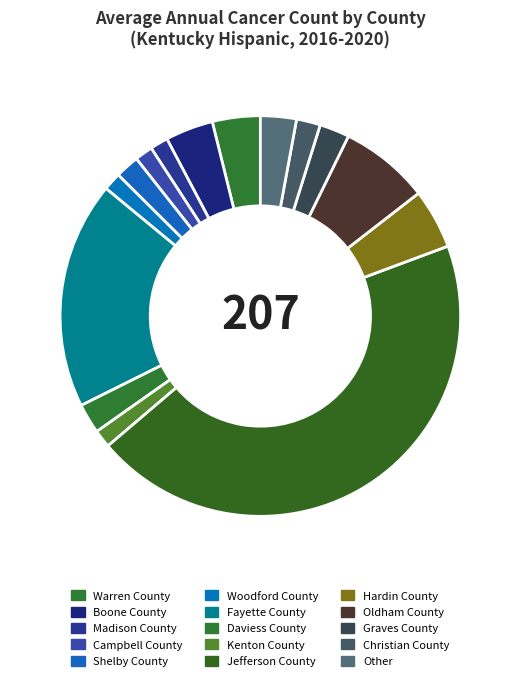

Count the number of slices in the pie.

15